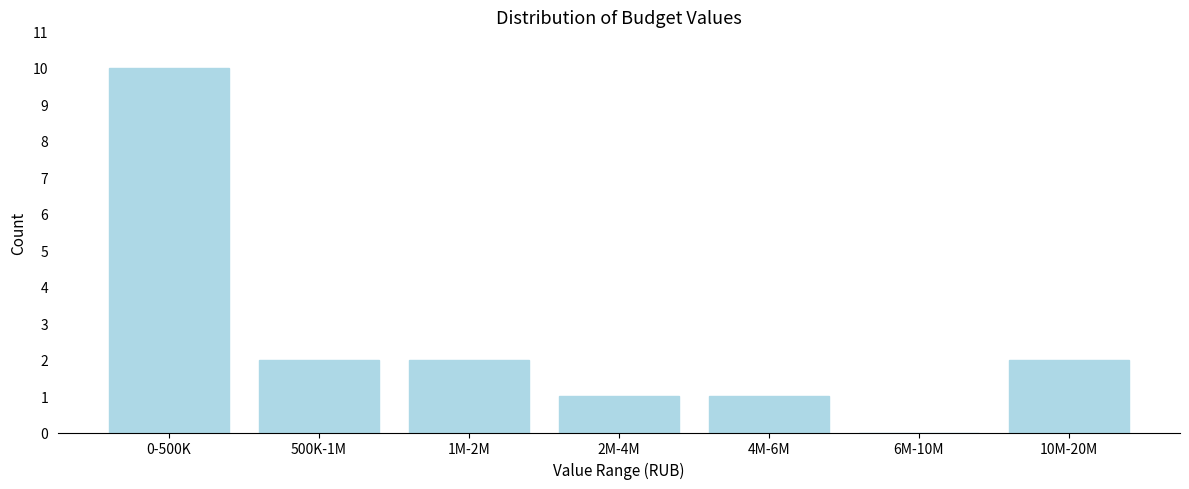

Reading left to right, what are all the values shown in this chart?

0-500K=10	500K-1M=2	1M-2M=2	2M-4M=1	4M-6M=1	6M-10M=0	10M-20M=2